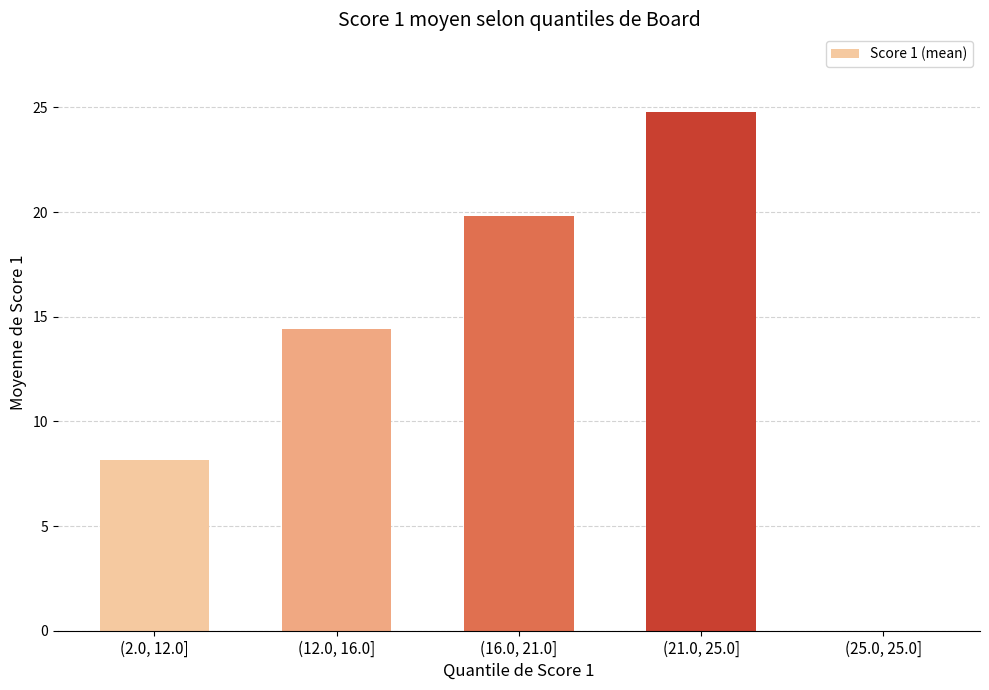

Are the bars horizontal?

No